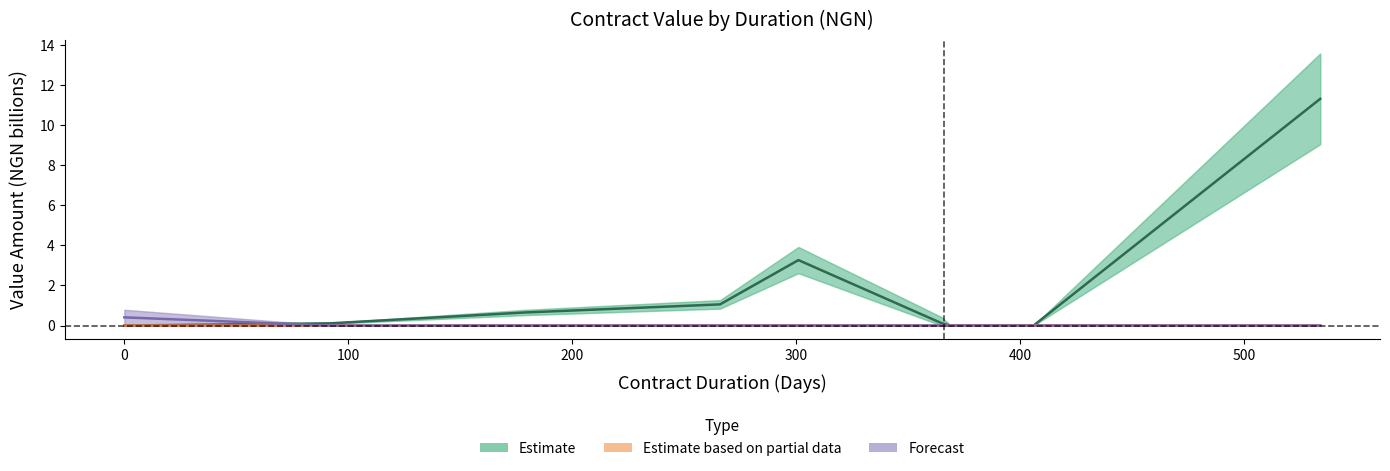

Reading left to right, list all the values displayed in this chart.

Estimate: 0.0	0.1	0.7	1.1	3.3	0.1	0.0	0.0	0.0	0.0	0.0	11.3
Estimate based on partial data: 0.0	0.0	0.0	0.0	0.0	0.0	0.0	0.0	0.0	0.0	0.0	0.0
Forecast: 0.4	0.0	0.0	0.0	0.0	0.0	0.0	0.0	0.0	0.0	0.0	0.0